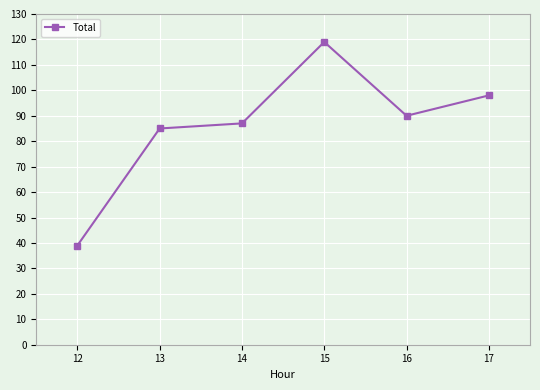

List the labels in order of value, smallest first.

12, 13, 14, 16, 17, 15